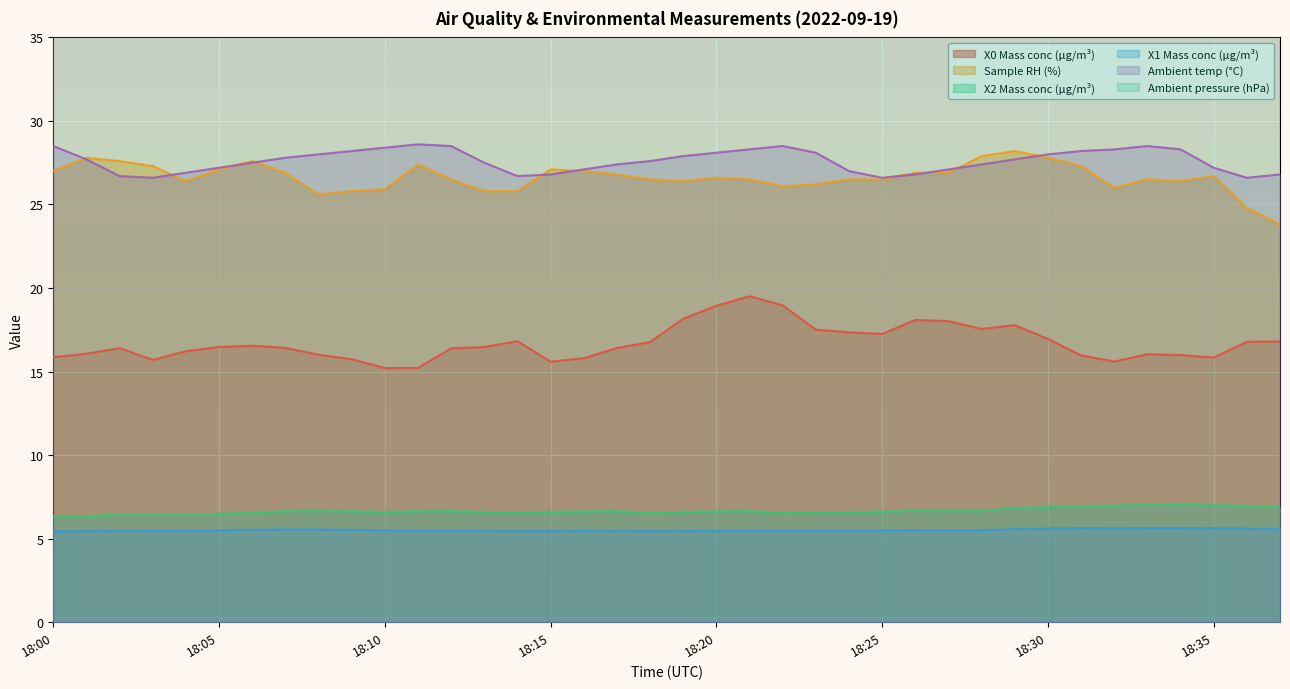

What is the maximum value for Sample RH (%)?

28.2